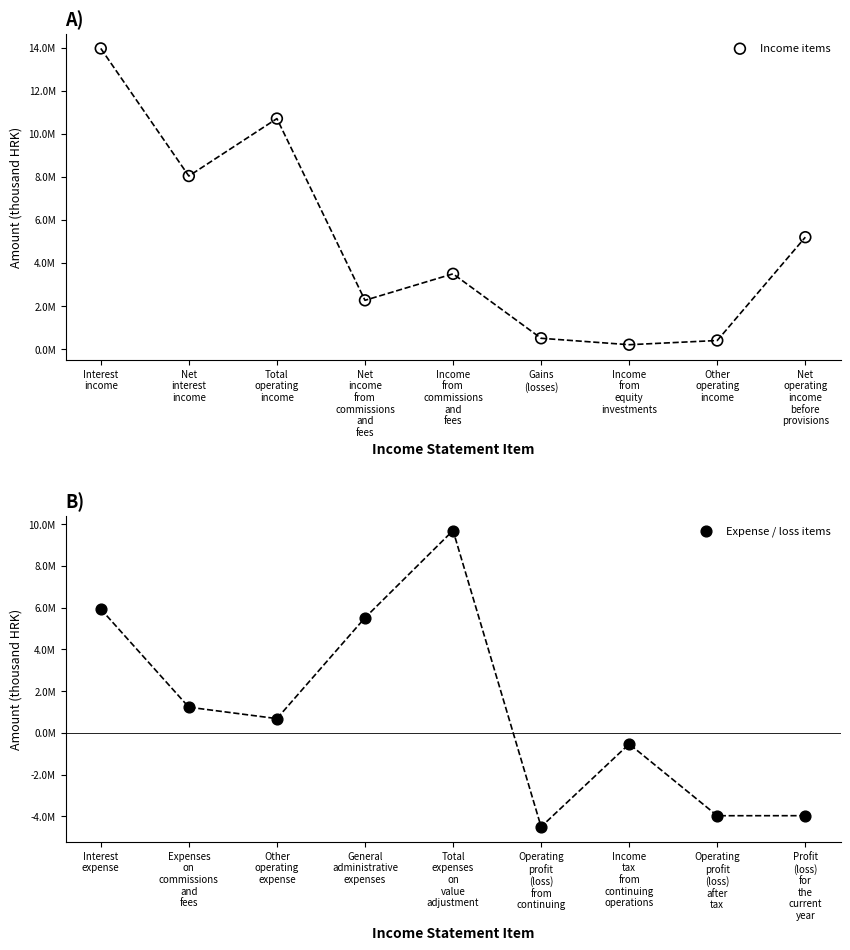

Which series has the largest total across all categories?

Income items